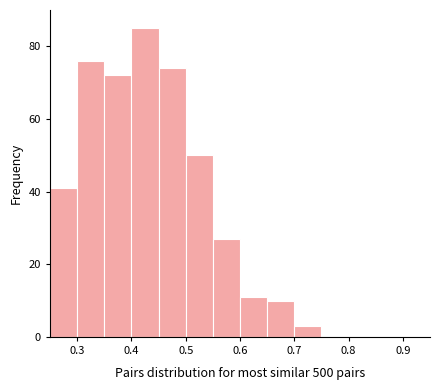

Reading left to right, list every bar in this chart as the range it spans on the x-axis followed by its height. The values are not printed on the chart, so give them approximately, as read against the axis.

0.25 to 0.30: 42
0.30 to 0.35: 76
0.35 to 0.40: 72
0.40 to 0.45: 86
0.45 to 0.50: 74
0.50 to 0.55: 50
0.55 to 0.60: 28
0.60 to 0.65: 12
0.65 to 0.70: 10
0.70 to 0.75: 4